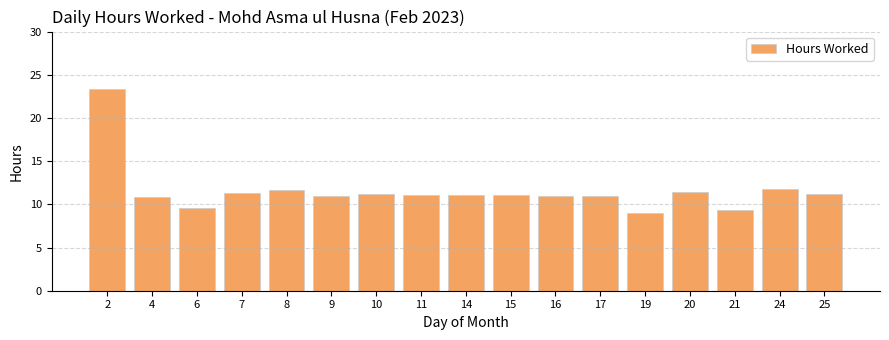

How many bars are there in total?

17